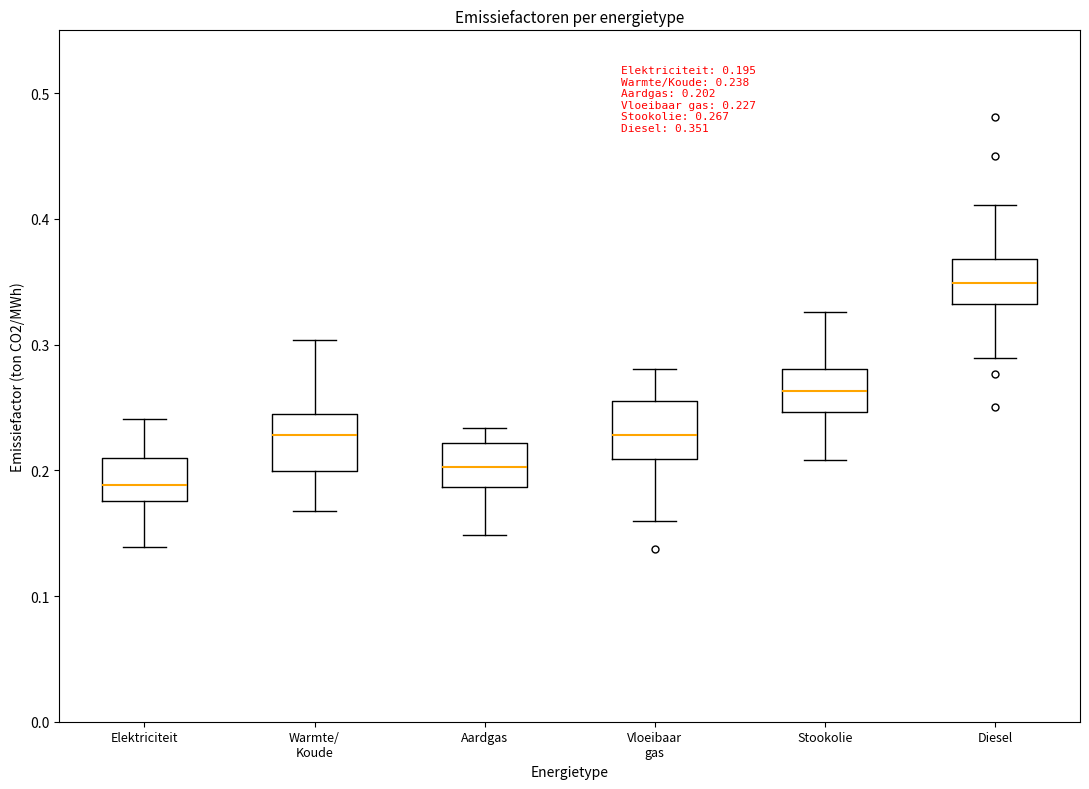

Which box's median line is the lowest?

Elektriciteit